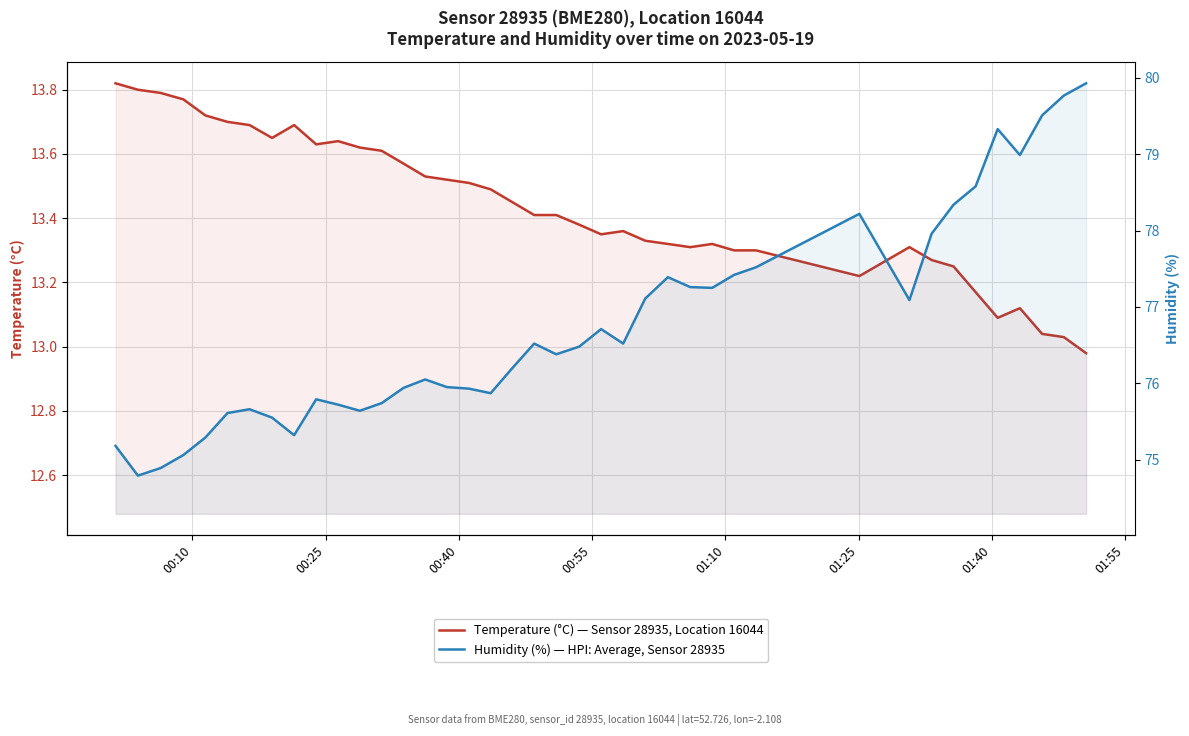

What is the minimum value shown in the chart?

13.0